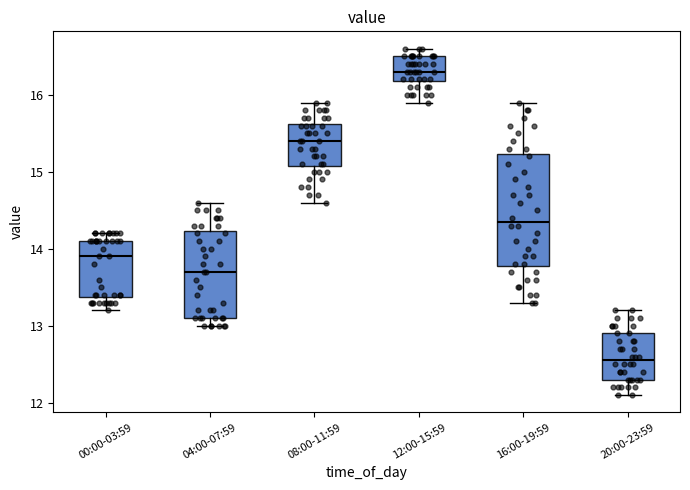

Reading left to right, read every box against the y-axis: the position of its median line, the range the box covers, and the ends of its whiskers. The values are not printed on the chart, so give them approximately, as read against the axis.

00:00-03:59: median 13.9, box 13.4 to 14.1, whiskers 13.2 to 14.2
04:00-07:59: median 13.7, box 13.1 to 14.2, whiskers 13.0 to 14.6
08:00-11:59: median 15.4, box 15.1 to 15.6, whiskers 14.6 to 15.9
12:00-15:59: median 16.3, box 16.2 to 16.5, whiskers 15.9 to 16.6
16:00-19:59: median 14.4, box 13.8 to 15.2, whiskers 13.3 to 15.9
20:00-23:59: median 12.6, box 12.3 to 12.9, whiskers 12.1 to 13.2